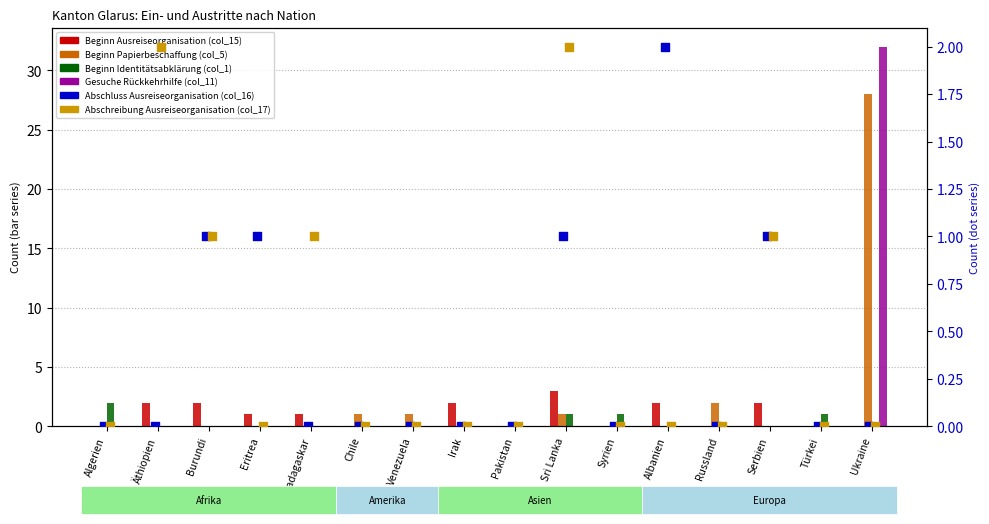

Which series has the widest spread of Y values?

Gesuche Rückkehrhilfe (col_11)